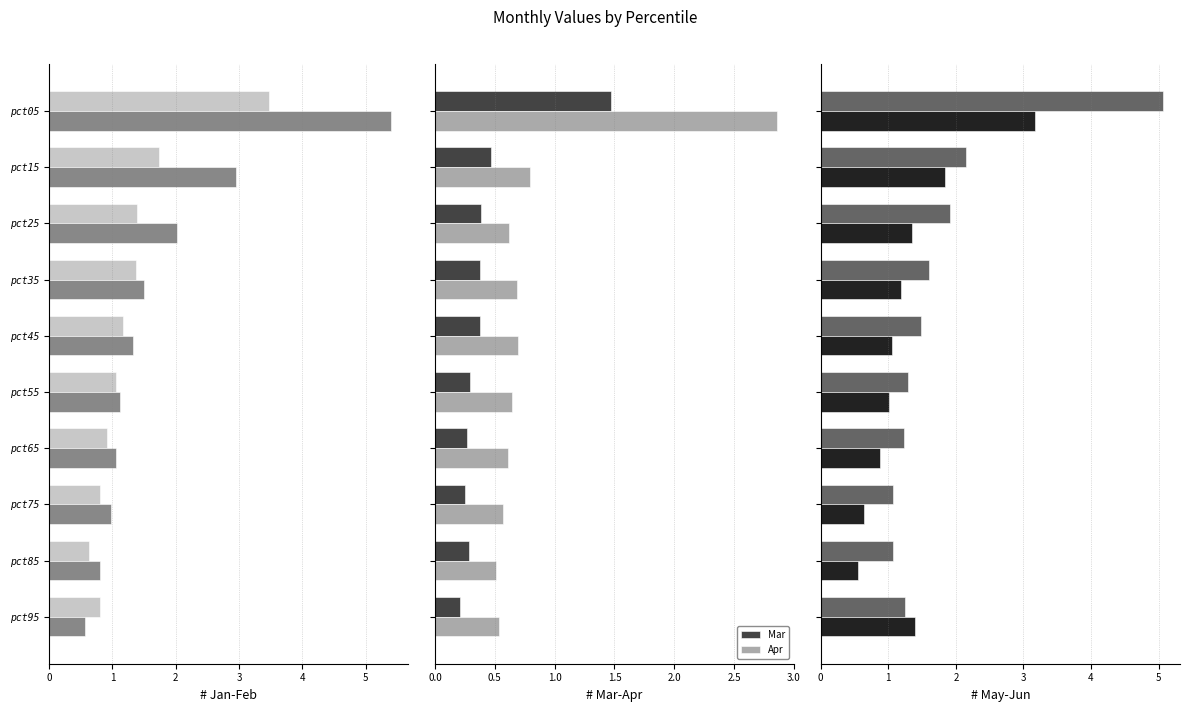

What is the total value across all series at pct45?

6.1